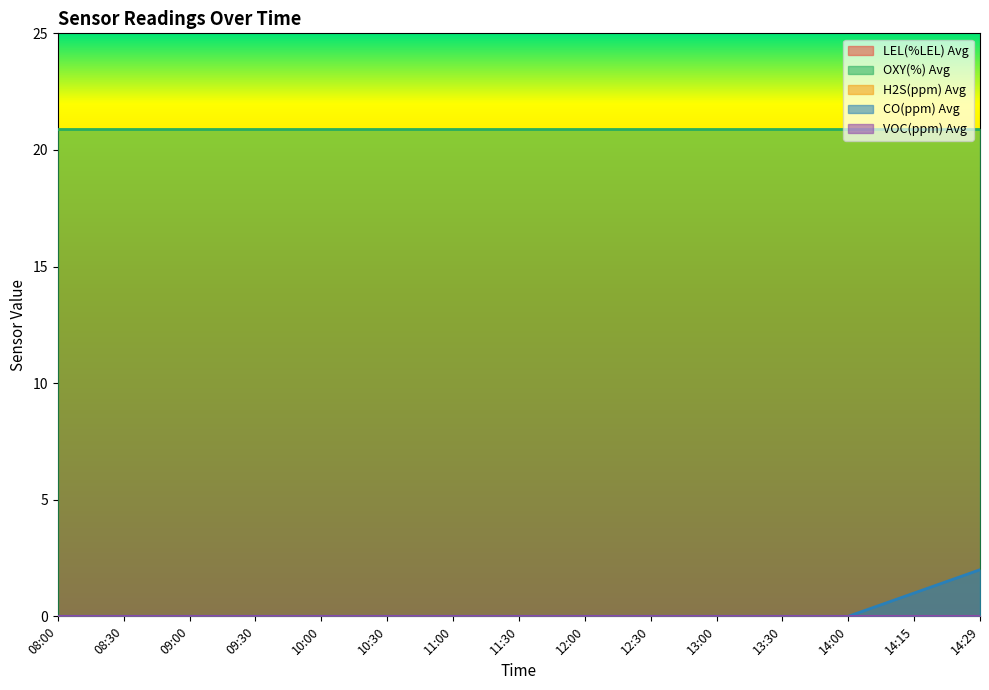

What is the label of the 11th point from the right?

10:00